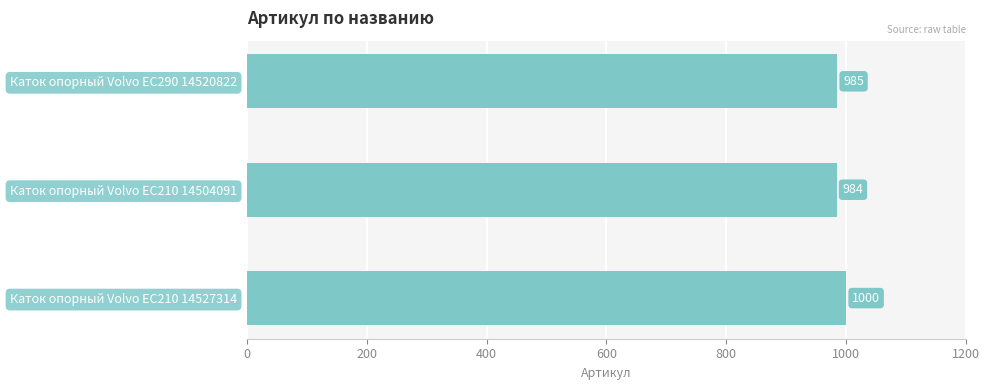

List the labels in order of value, largest first.

Каток опорный Volvo EC210 14527314, Каток опорный Volvo EC290 14520822, Каток опорный Volvo EC210 14504091